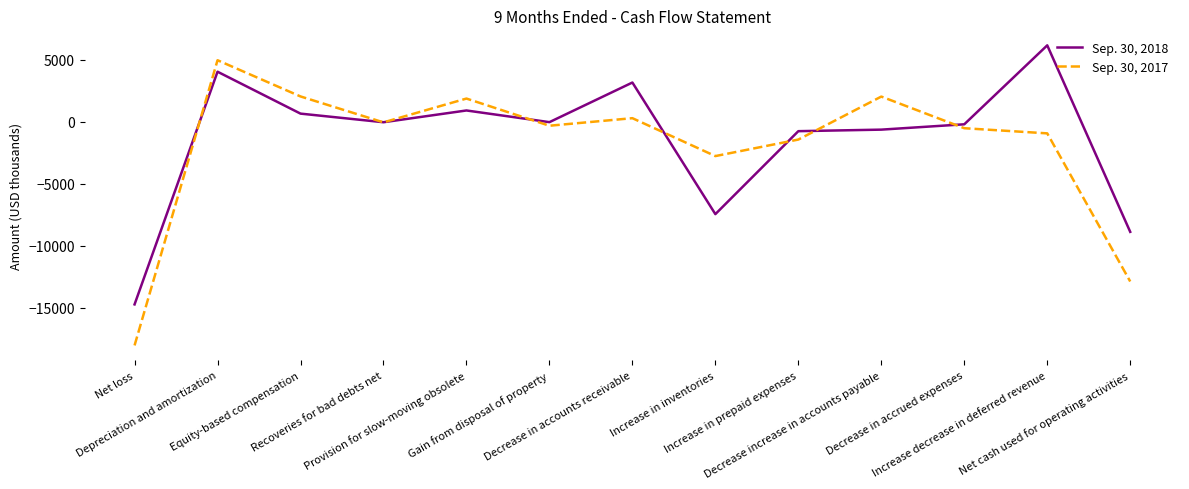

What is the smallest value displayed?

-18057